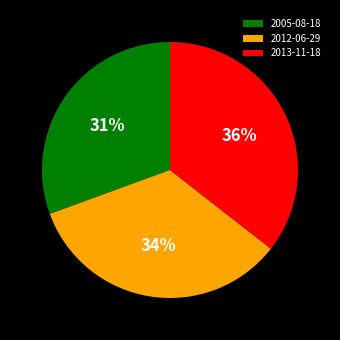

Is 2012-06-29 the majority of the pie?

No